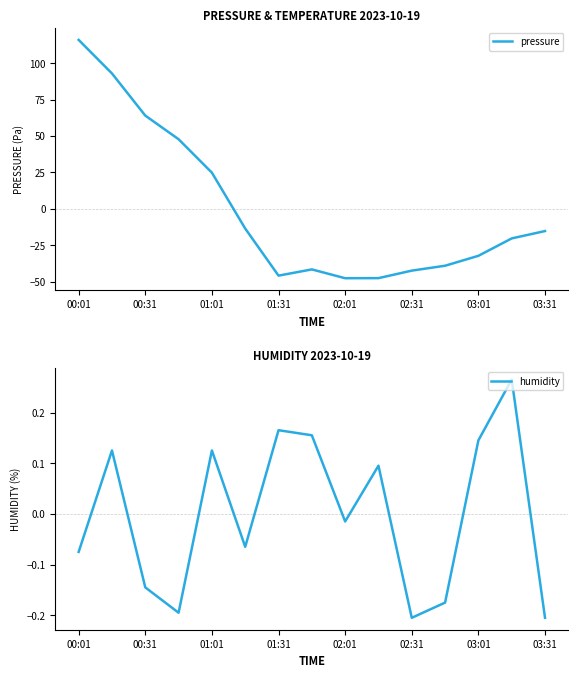

What is the difference between the maximum and minimum values in the pressure series?

163.8